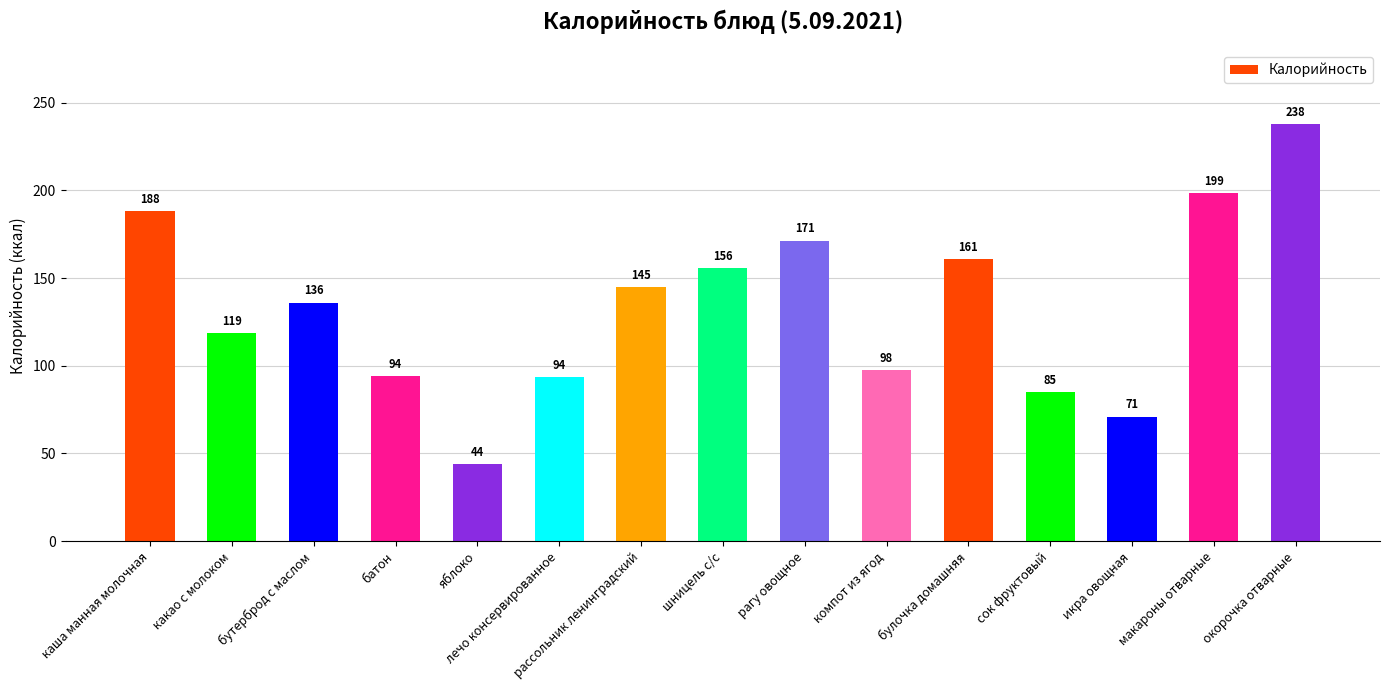

The chart shows a value of 44.0 at яблоко. True or false?

True